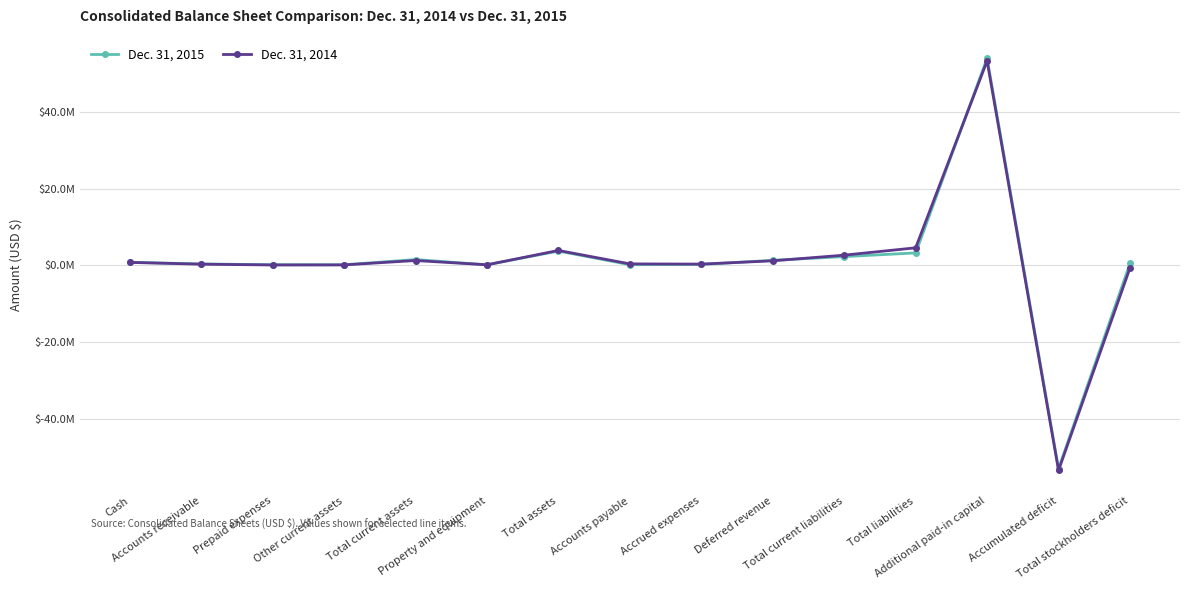

What is the maximum value shown in the chart?

53954510